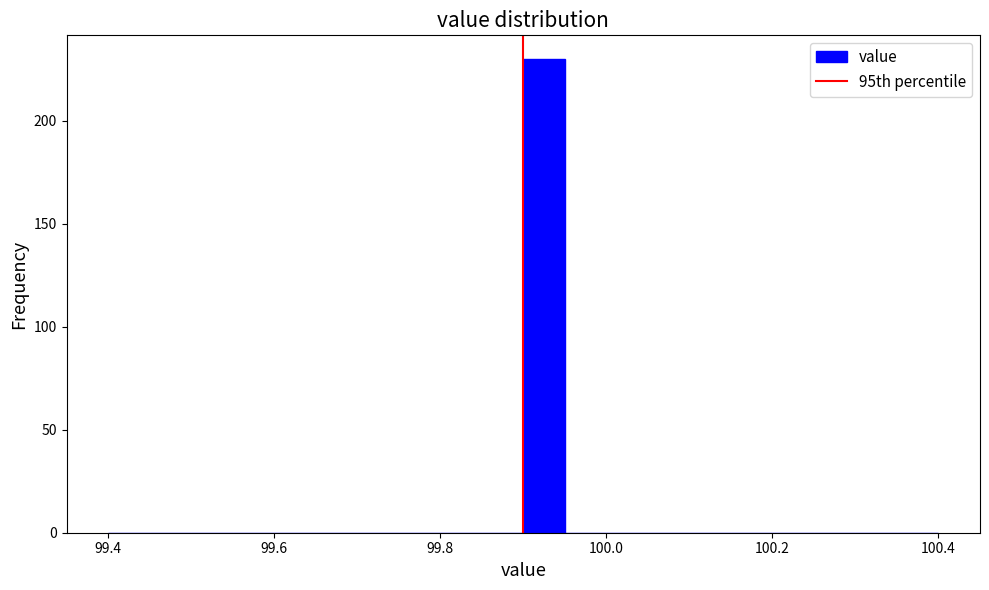

Around what value on the x-axis is the tallest bar? Give the approximate position of its centre, as read against the axis.

99.92